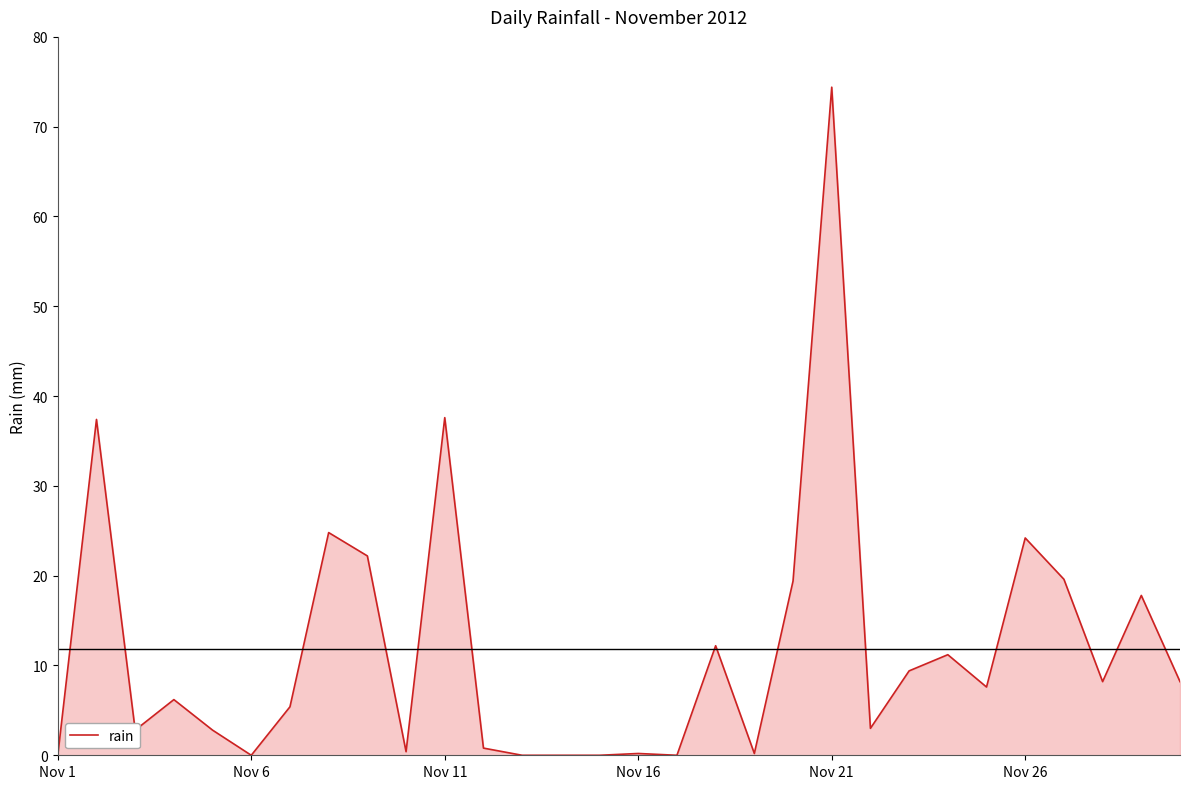

What is the greatest value displayed?

74.4